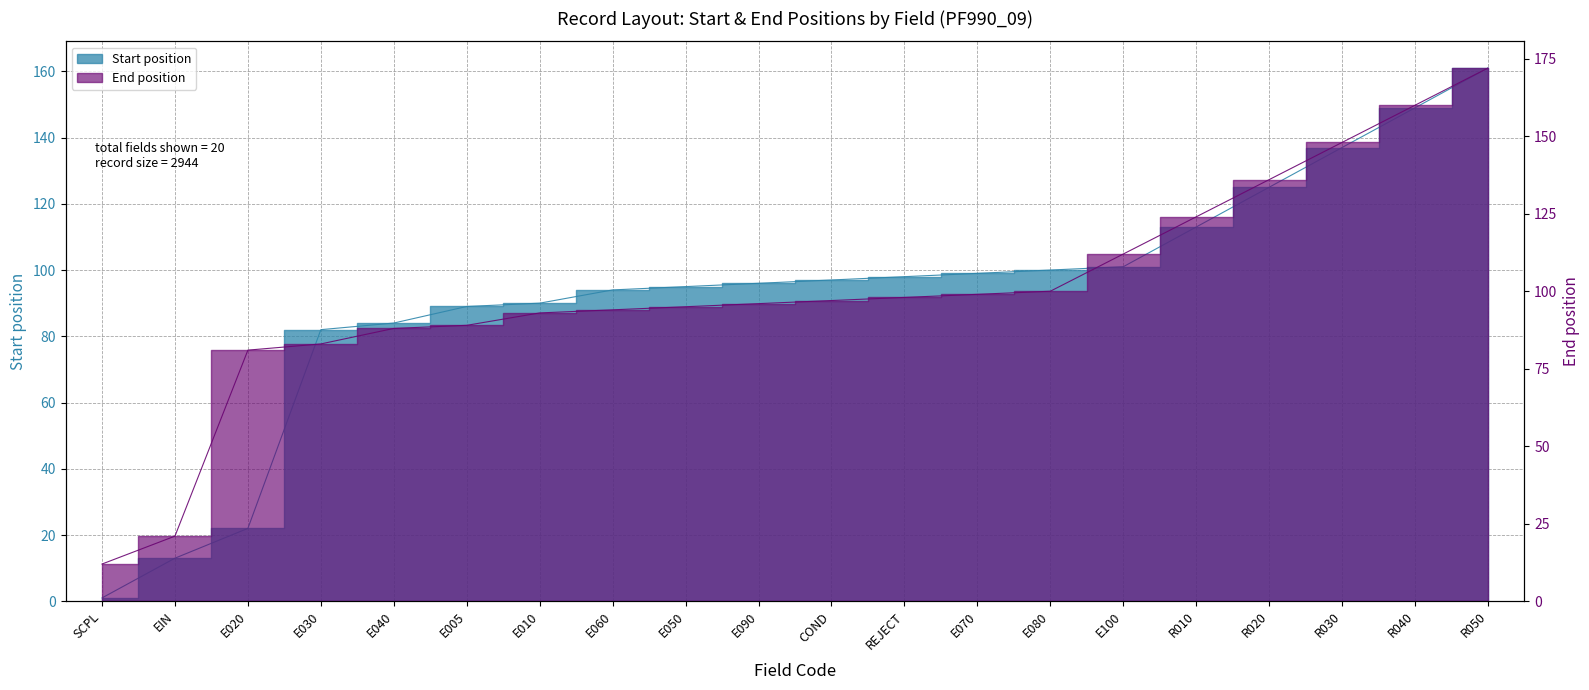

Reading right to left, transcribe all the data shown in this chart.

Start position: 161	149	137	125	113	101	100	99	98	97	96	95	94	90	89	84	82	22	13	1
End position: 172	160	148	136	124	112	100	99	98	97	96	95	94	93	89	88	83	81	21	12